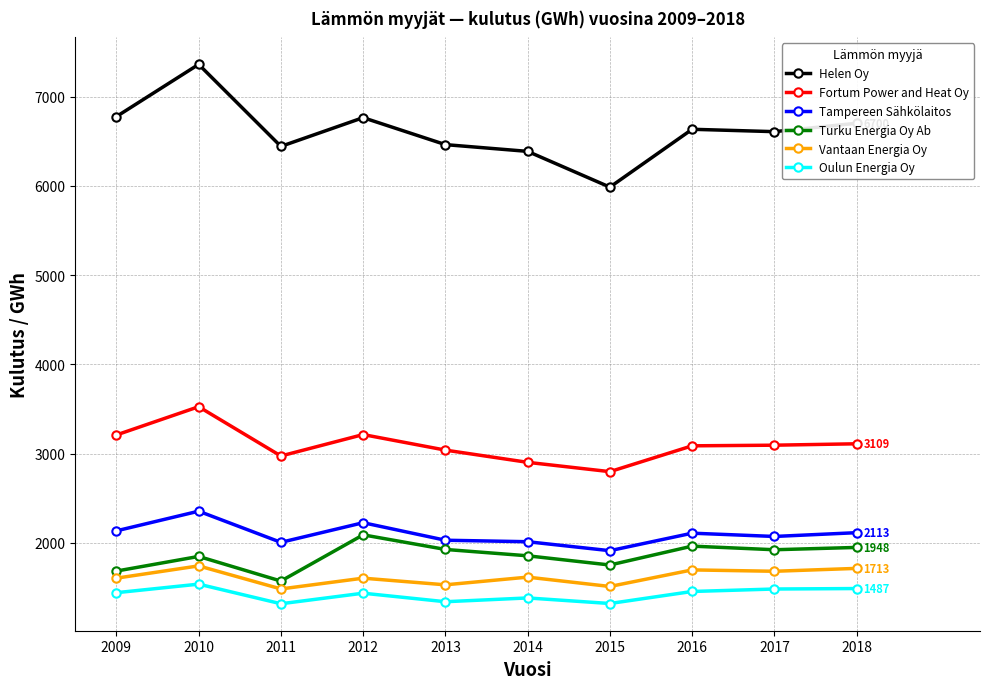

True or false: Helen Oy and Oulun Energia Oy intersect in this chart.

False